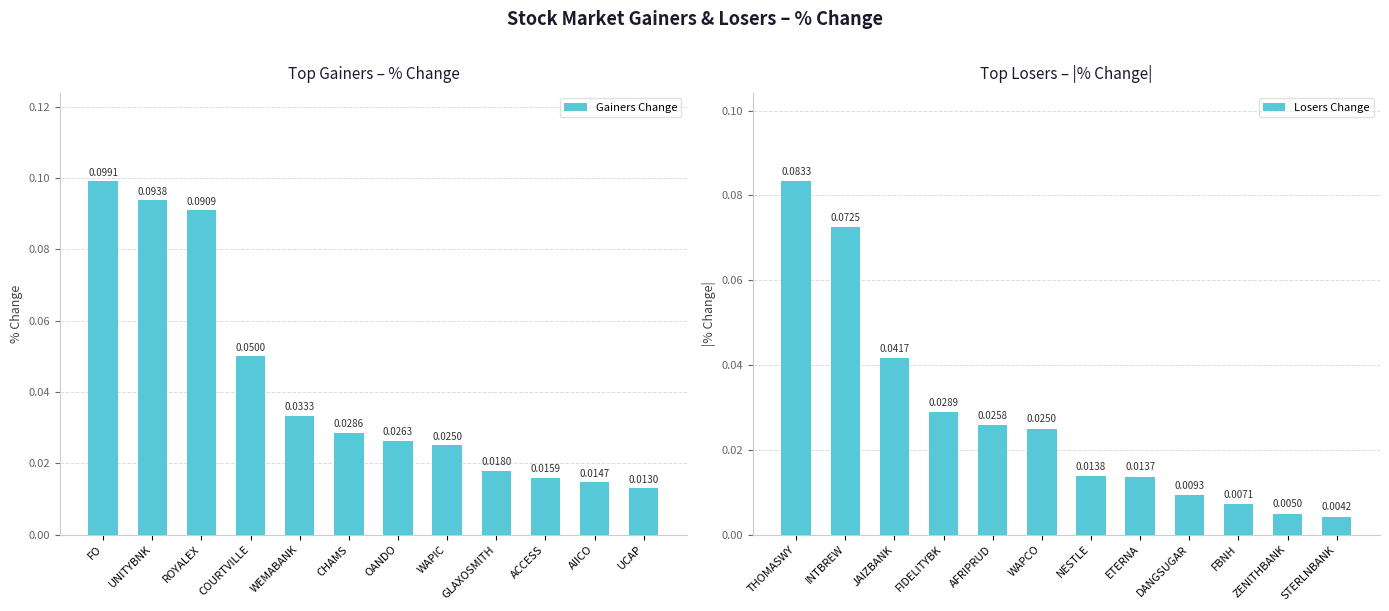

What are all the series names shown in the legend?

Gainers Change, Losers Change